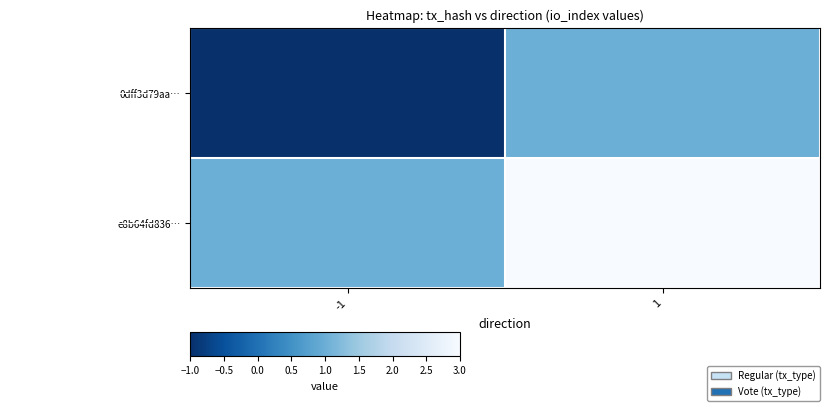

Which series has the largest total across all categories?

e8b64fd836…